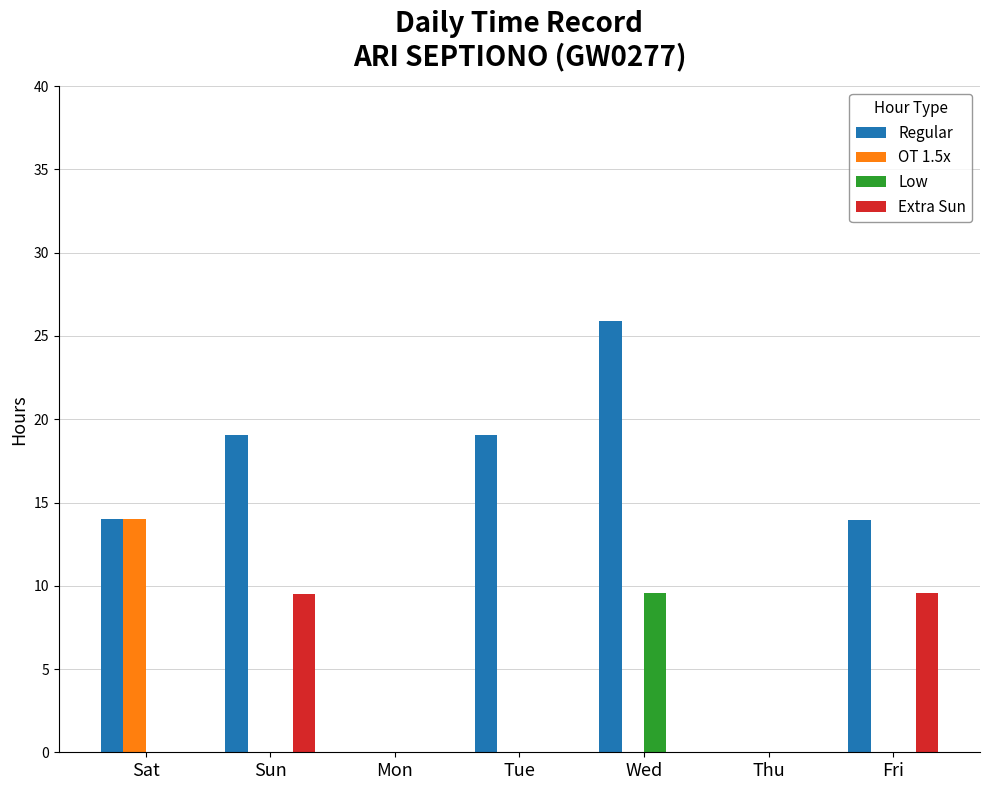

The Regular series shows 11.5 at Wed. True or false?

False